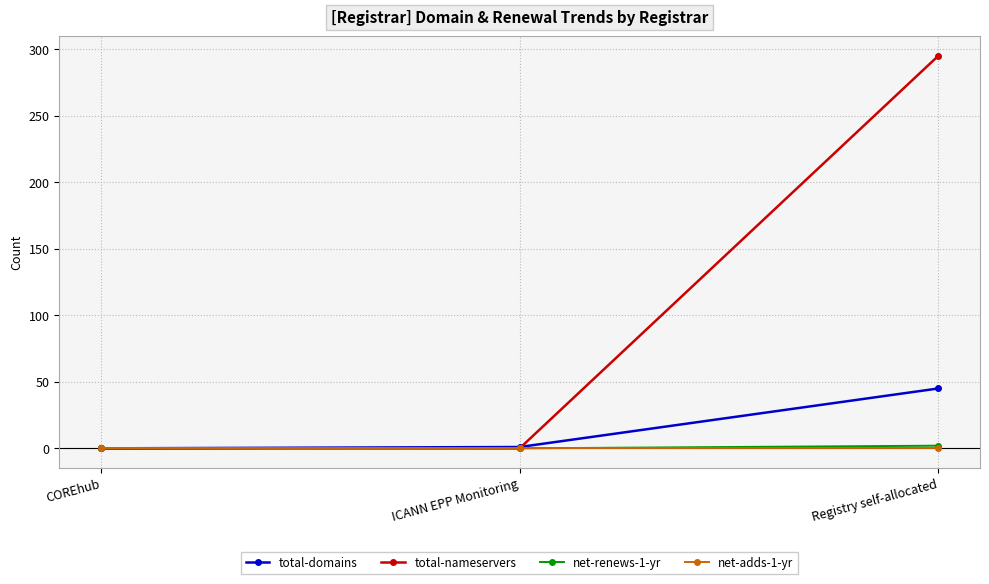

Which label corresponds to the largest value in the chart?

Registry self-allocated